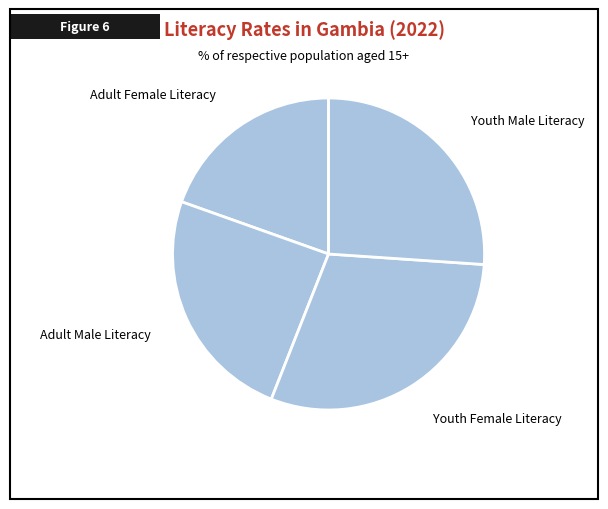

To the nearest percent, what is the average slice percentage?

25%